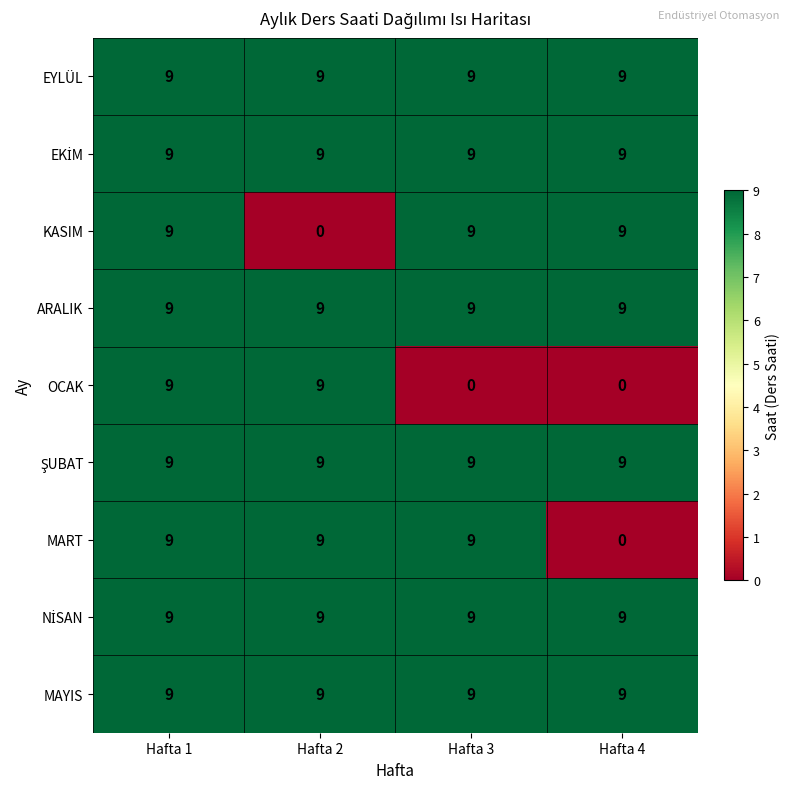

Which series changed the most between Hafta 1 and Hafta 2?

KASIM